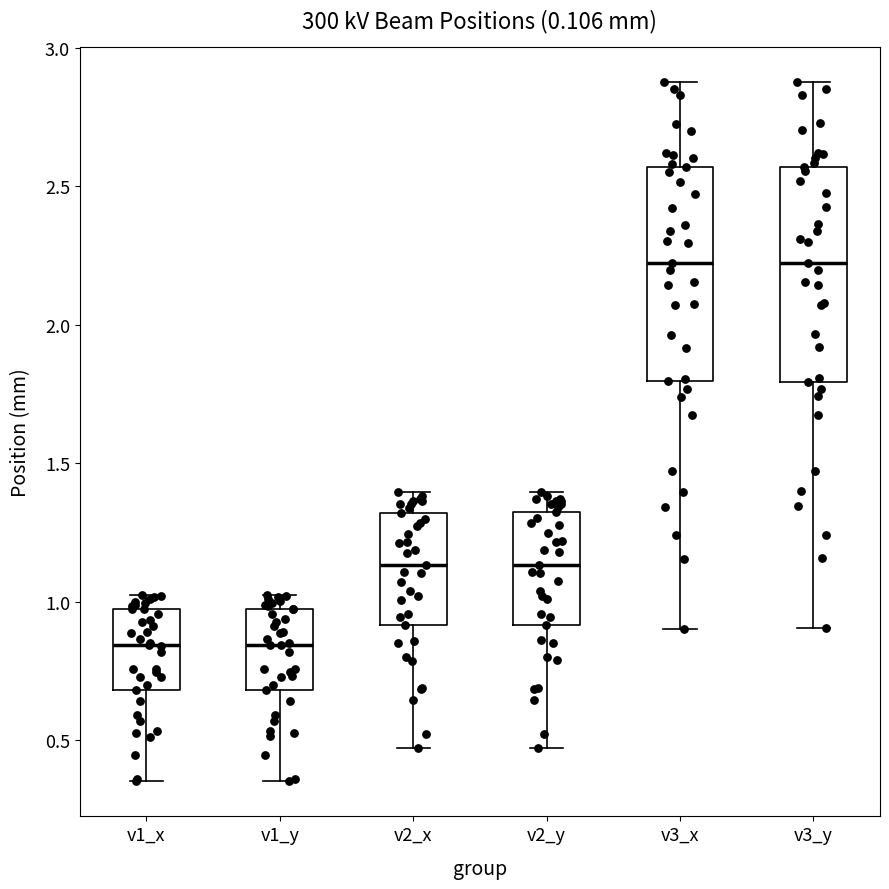

Reading left to right, read every box against the y-axis: the position of its median line, the range the box covers, and the ends of its whiskers. The values are not printed on the chart, so give them approximately, as read against the axis.

v1_x: median 0.85, box 0.70 to 0.95, whiskers 0.35 to 1.00
v1_y: median 0.85, box 0.70 to 0.95, whiskers 0.35 to 1.00
v2_x: median 1.15, box 0.90 to 1.30, whiskers 0.45 to 1.40
v2_y: median 1.15, box 0.90 to 1.30, whiskers 0.45 to 1.40
v3_x: median 2.20, box 1.80 to 2.55, whiskers 0.90 to 2.90
v3_y: median 2.20, box 1.80 to 2.55, whiskers 0.90 to 2.90